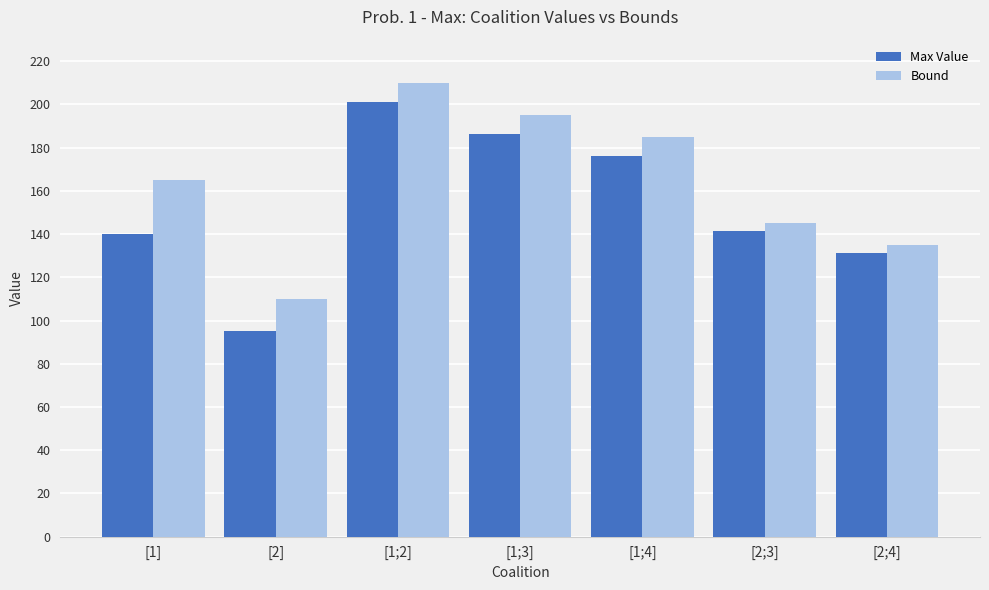

What position from the right is [1;2]?

5